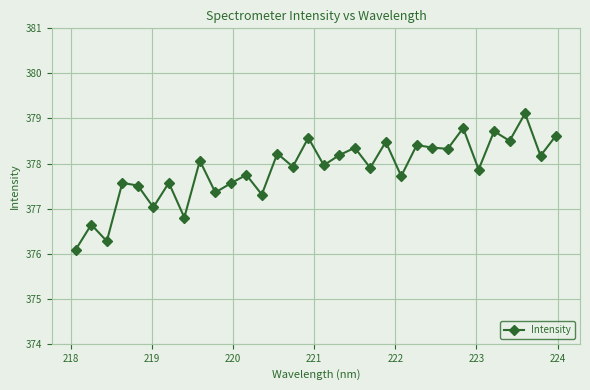

How many points are higher than both their immediate neighbors (excluding endpoints)?

13